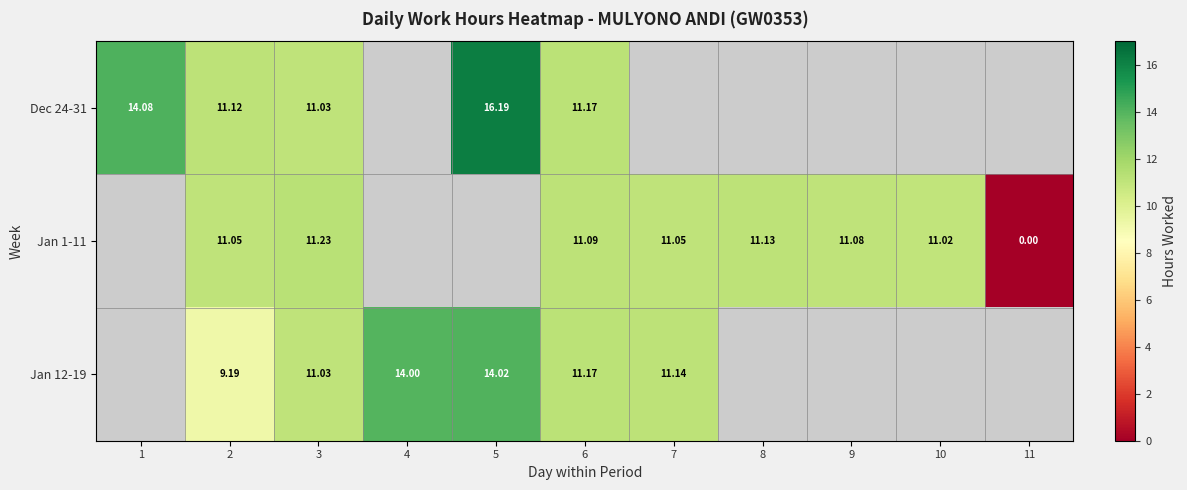

Which category has the highest value across all series?

5